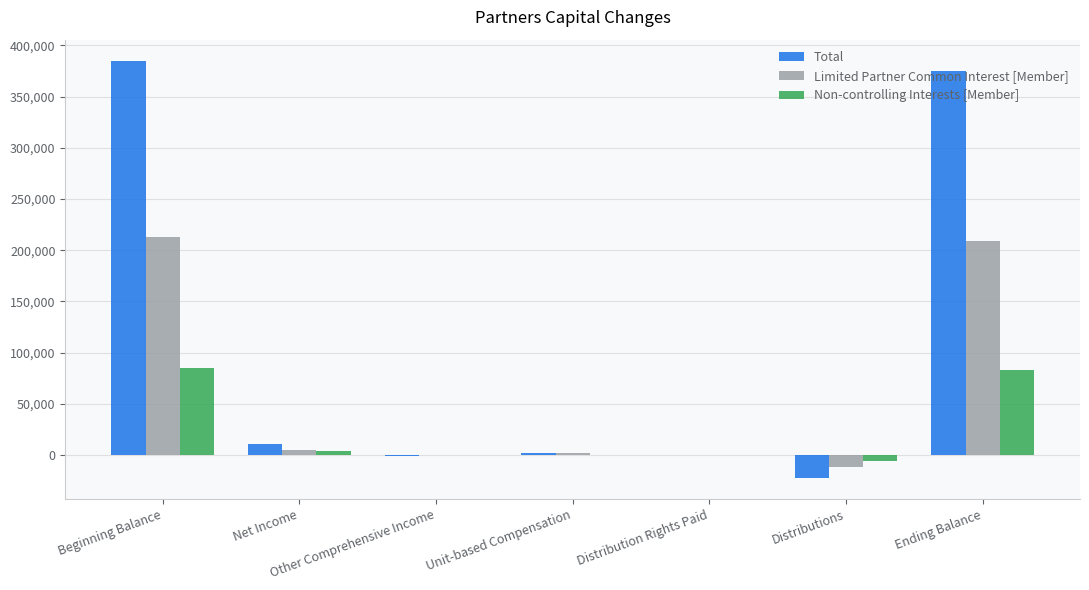

Does the chart contain stacked bars?

No